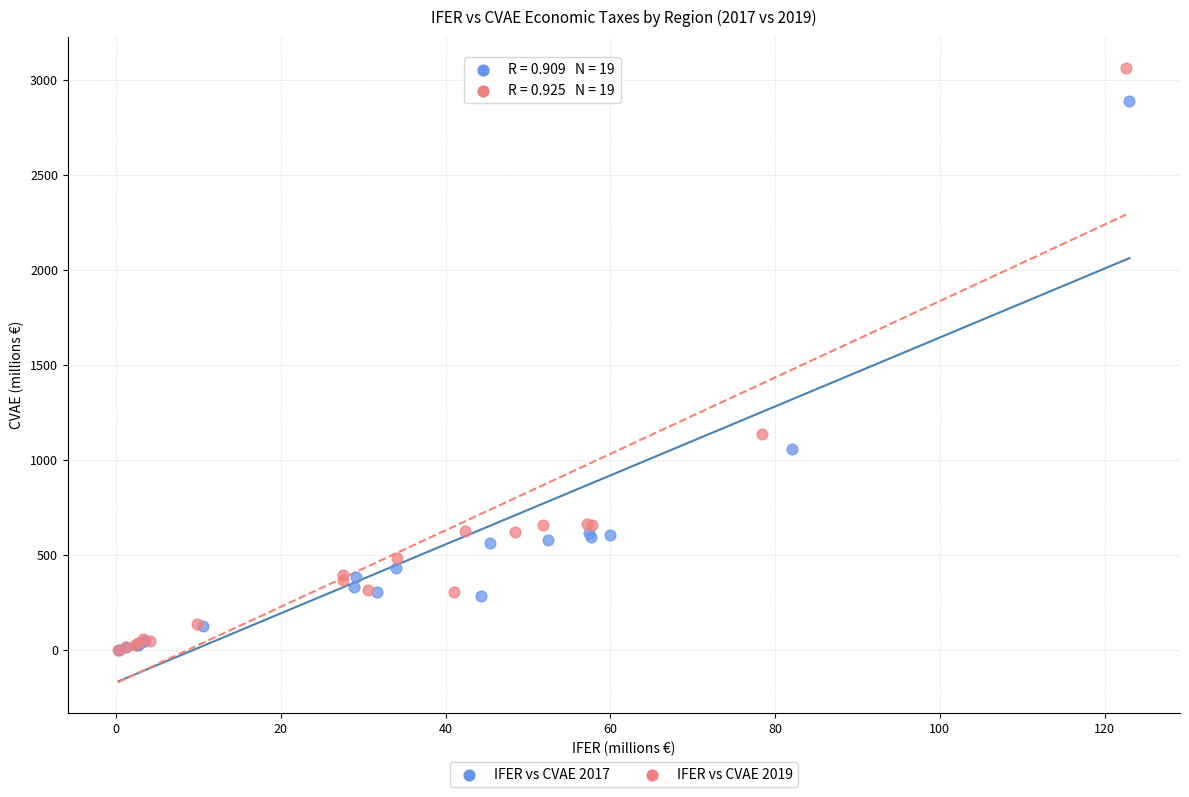

Which series has the widest spread of Y values?

IFER vs CVAE 2019